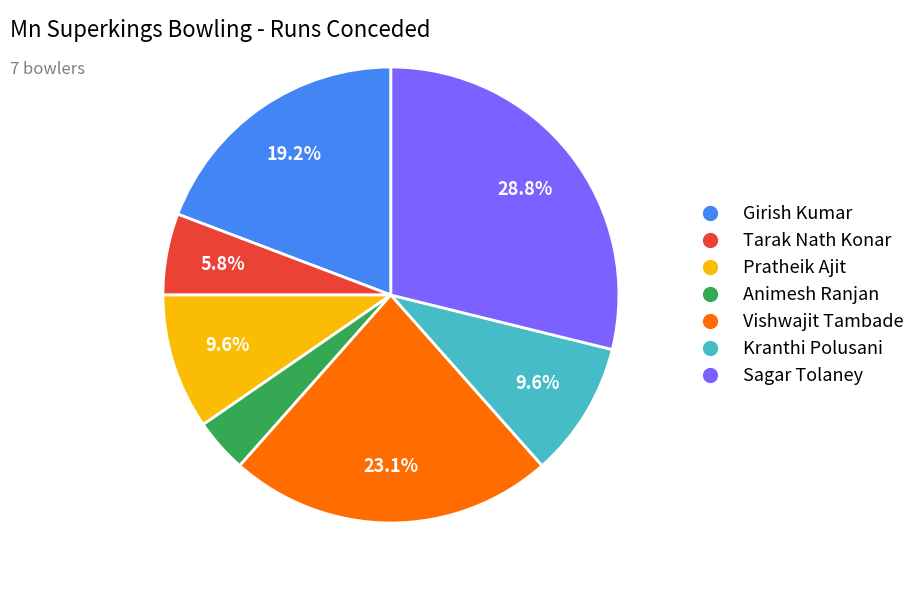

What is the smallest slice in the pie chart?

Animesh Ranjan